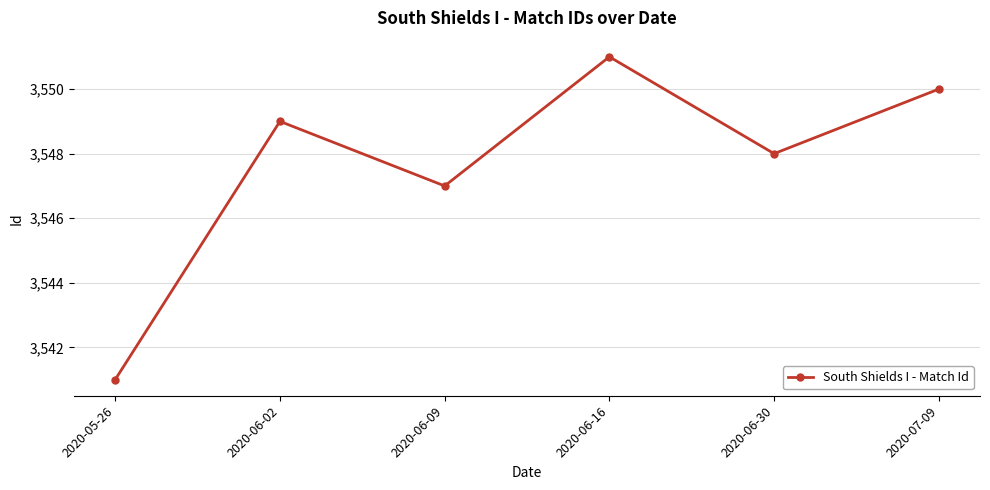

The chart shows a value of 896 at 2020-06-16. True or false?

False